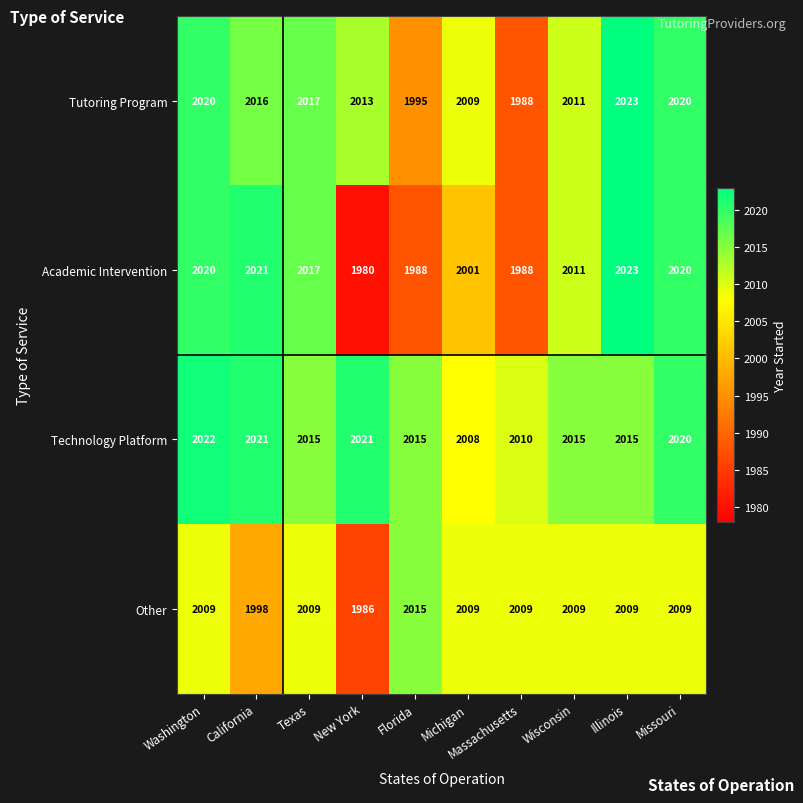

Read the Tutoring Program value at Wisconsin.

2011